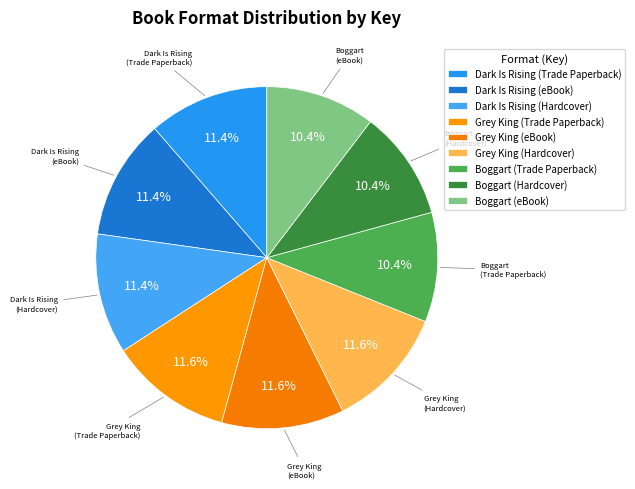

How many segments does this pie chart have?

9